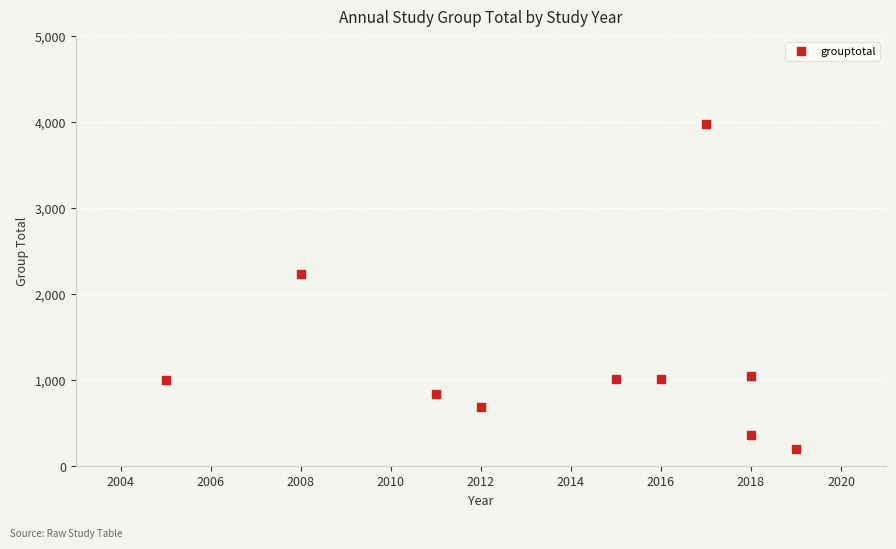

What is the range of X values (max minus min)?

14